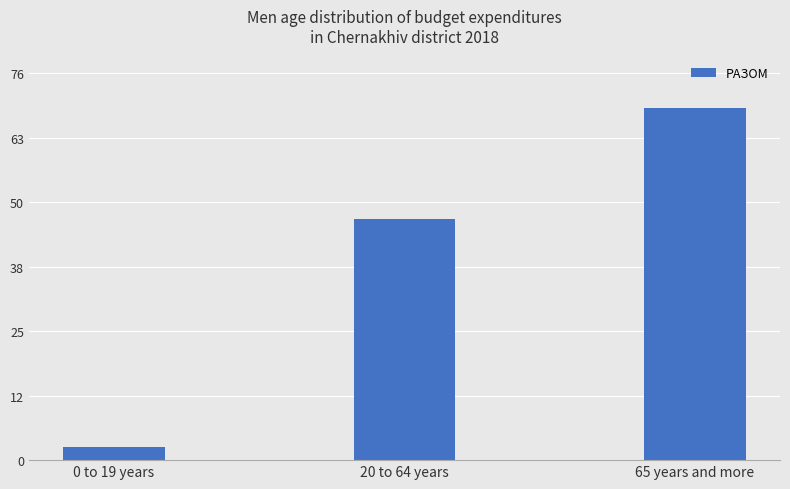

Reading right to left, list all the values displayed in this chart.

69442914.6	47555083.0	2609820.0